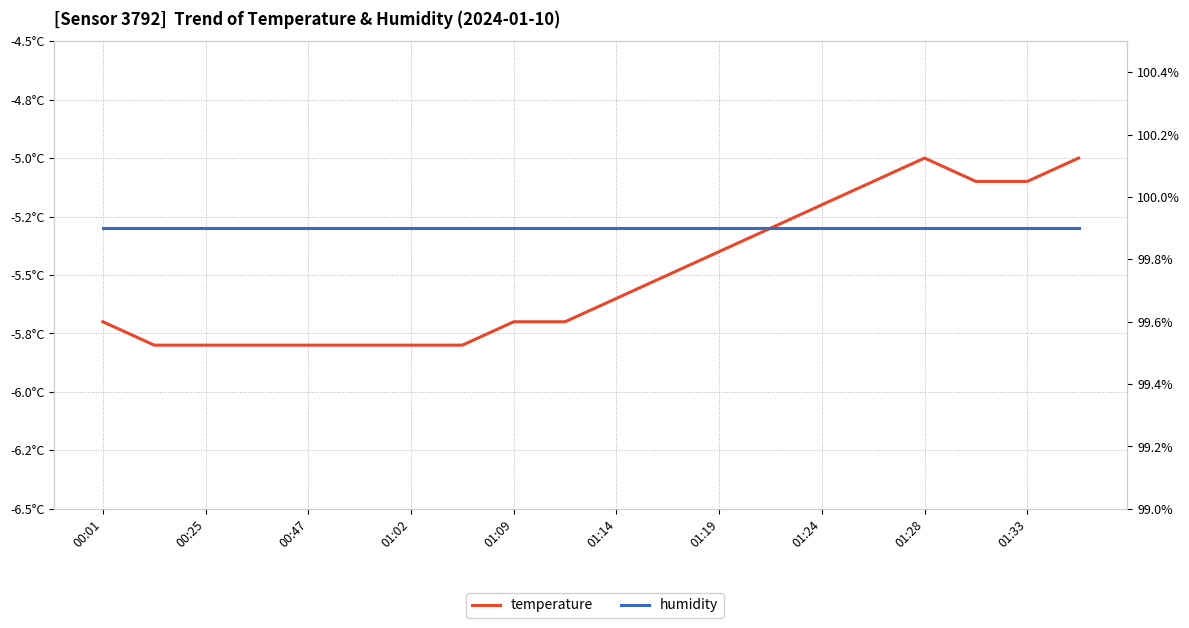

Is it true that humidity equals 99.9 at 00:01?

True